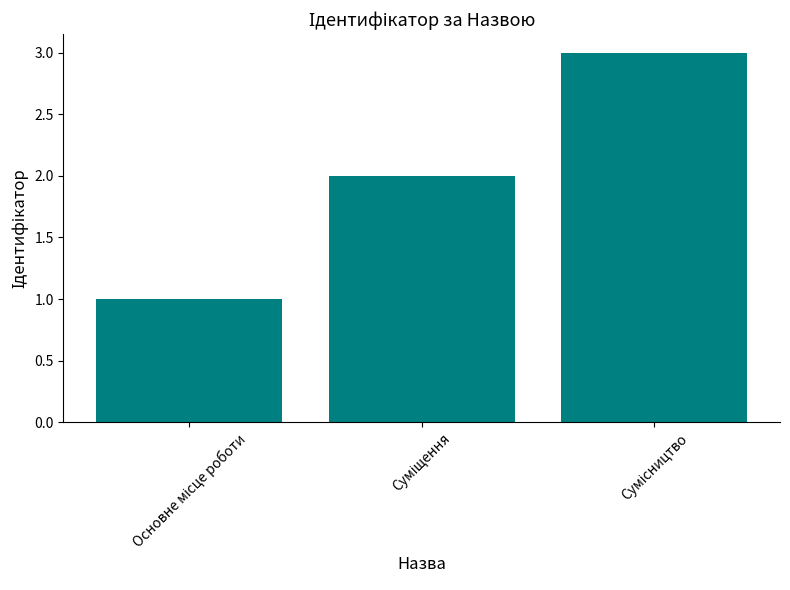

How many distinct data groups are displayed?

1